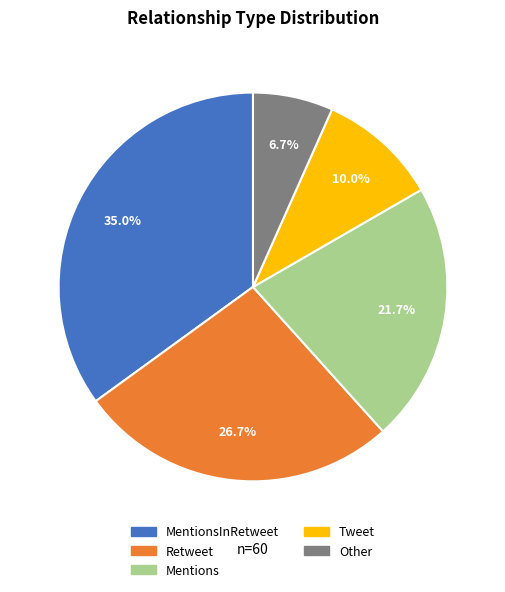

The Other slice represents 14% of the pie. True or false?

False